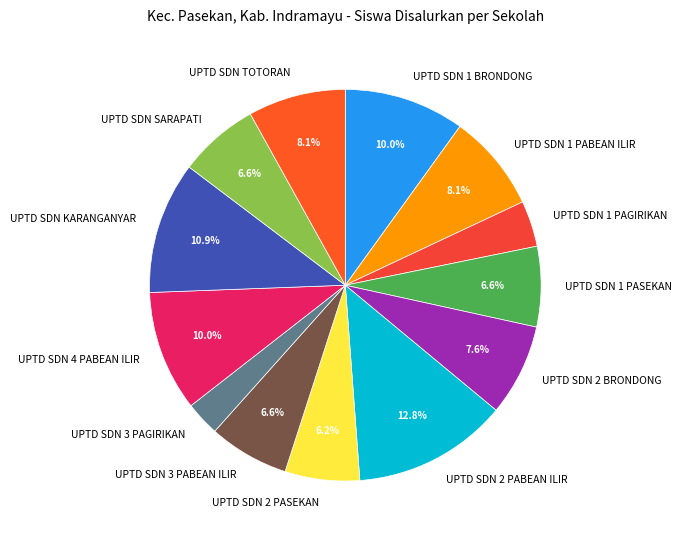

Is it true that UPTD SDN 1 PABEAN ILIR is 1% of the pie?

False